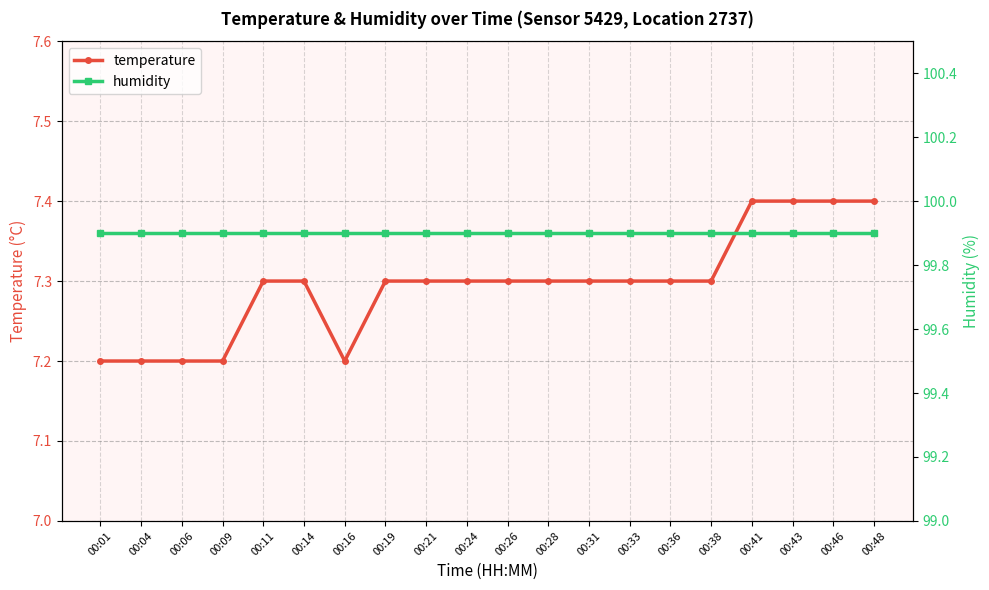

True or false: humidity and temperature intersect in this chart.

False